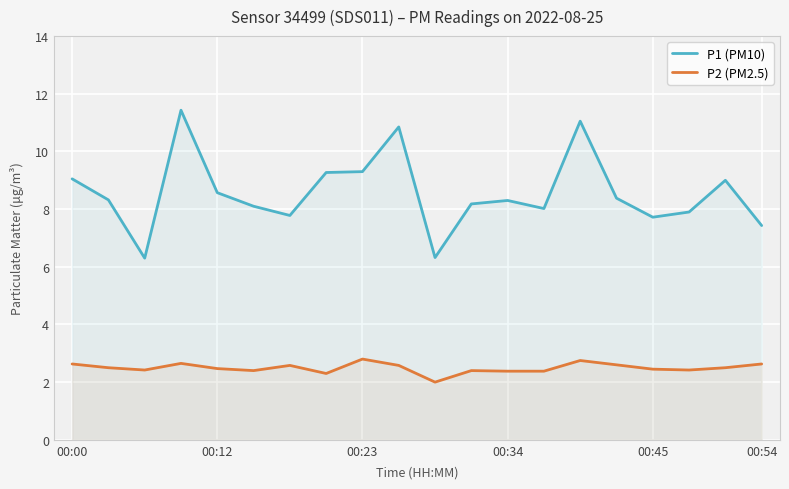

How many series are shown in this chart?

2